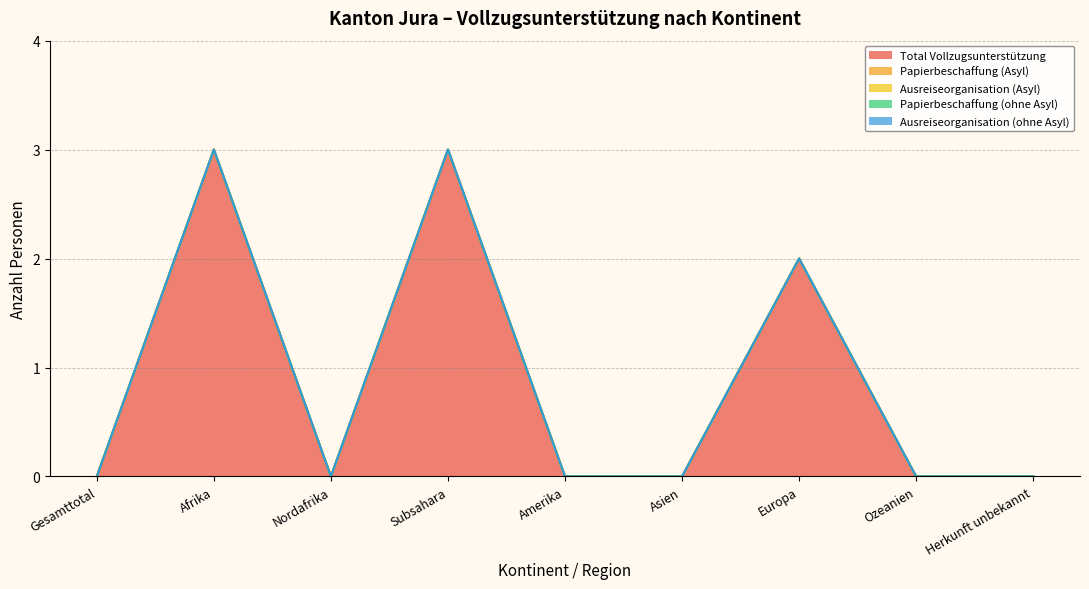

Which series changed the most between Gesamttotal and Subsahara?

Total Vollzugsunterstützung